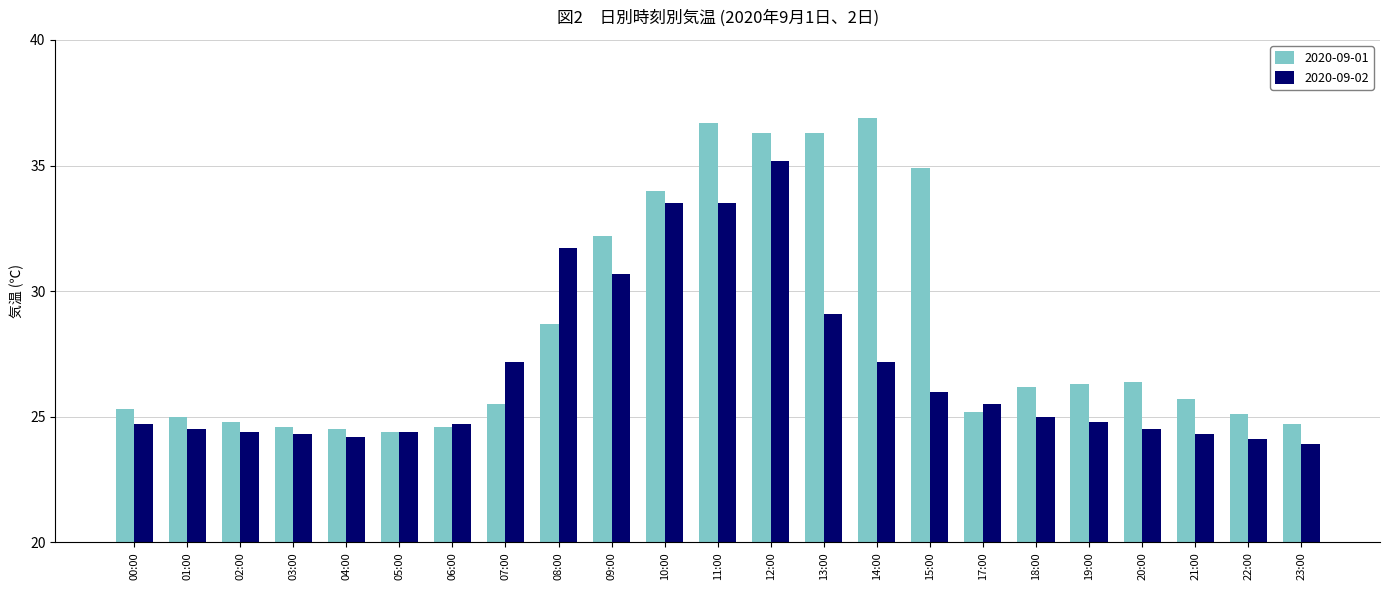

What is the maximum value shown in the chart?

36.9